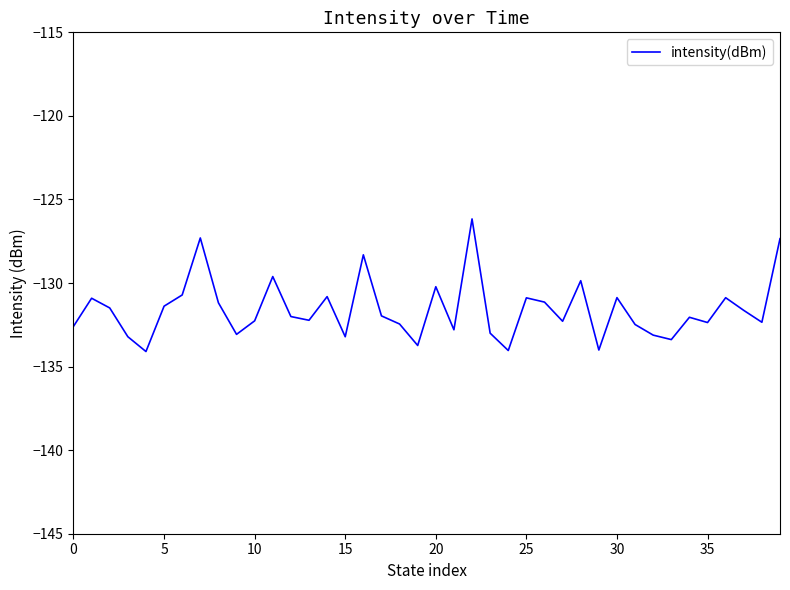

What is the maximum value shown in the chart?

-126.2